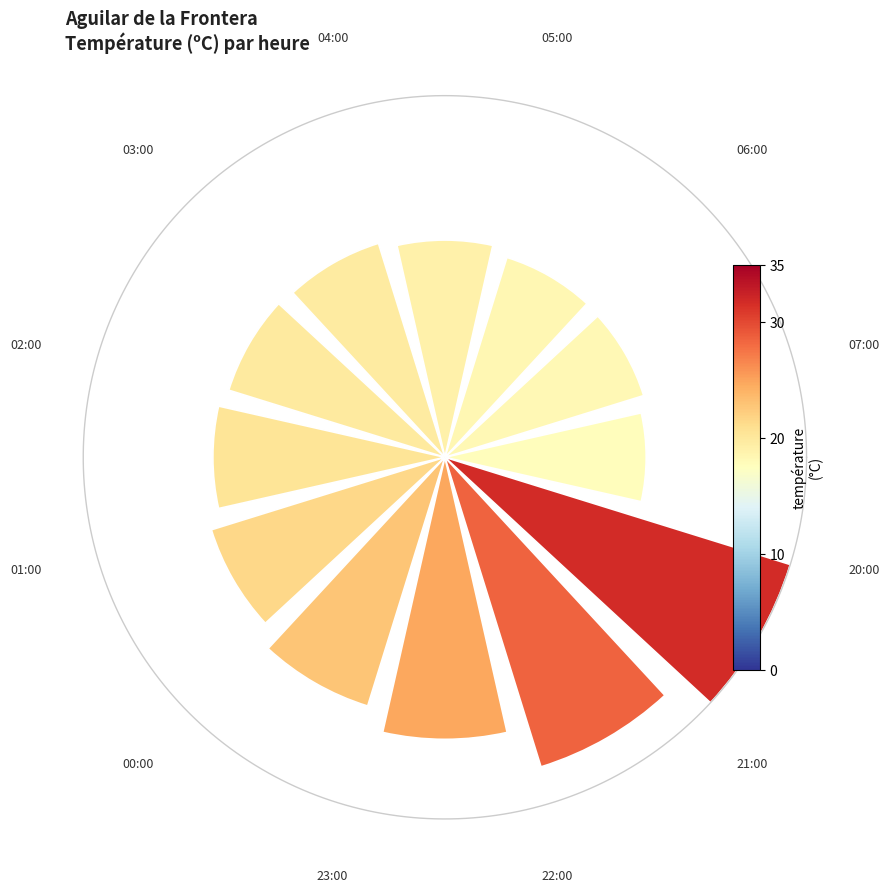

Count the number of slices in the pie.

12